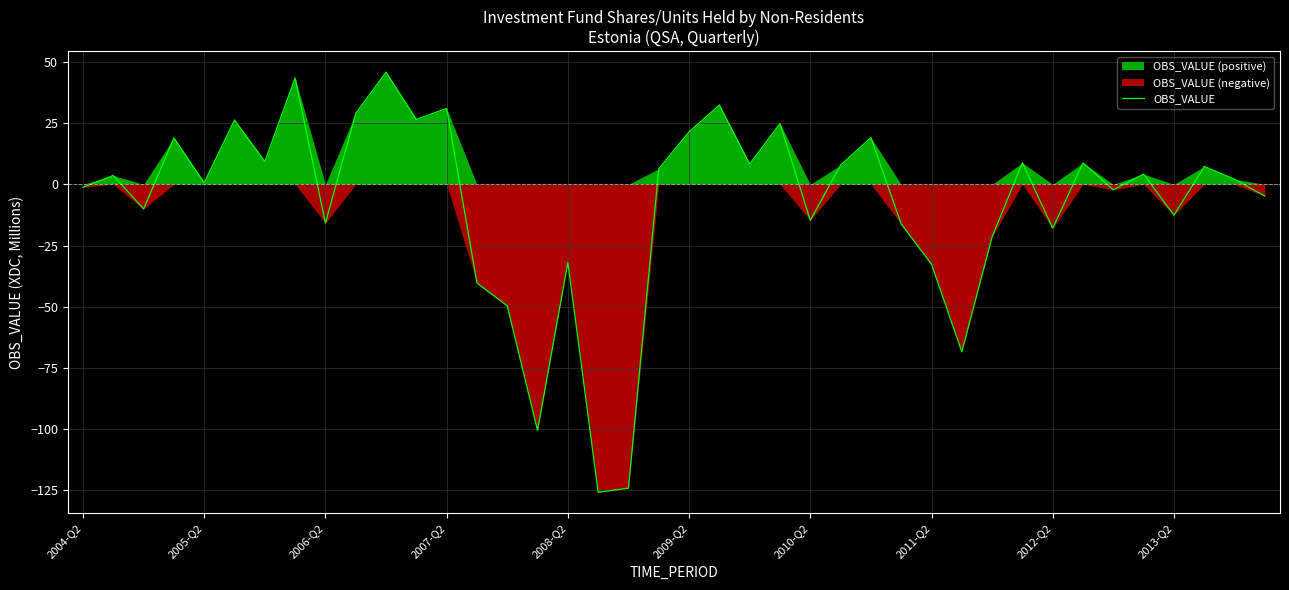

True or false: the data shows 2.3 at 2010-Q2.

False